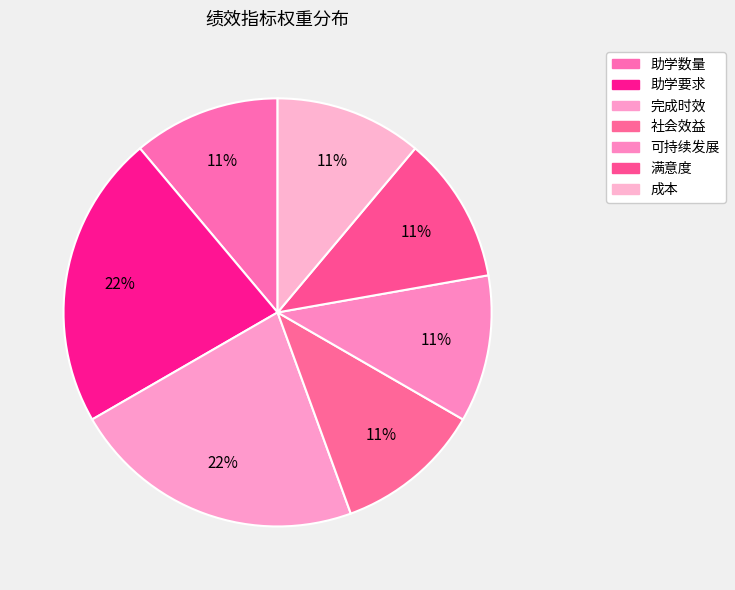

What is the total percentage of 社会效益 and 完成时效?

33.3%